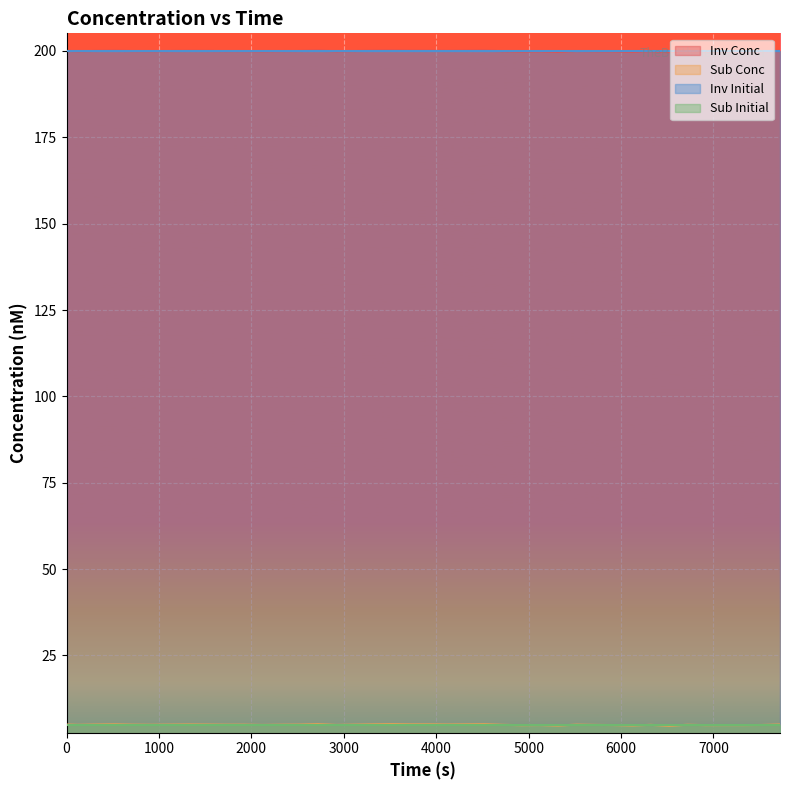

How many lines are shown in the chart?

4